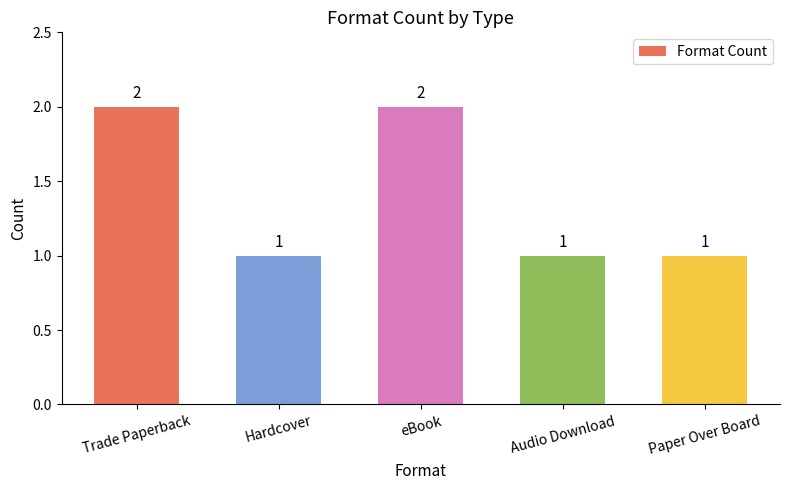

What is the average value?

1